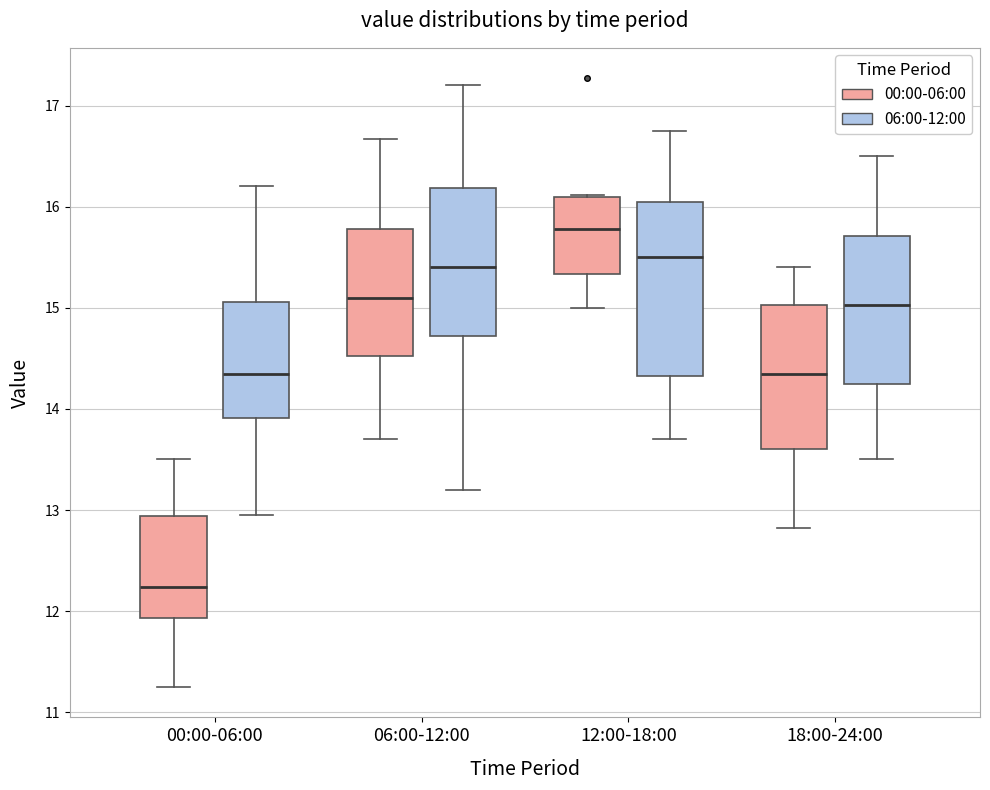

Reading left to right, read every box against the y-axis: the position of its median line, the range the box covers, and the ends of its whiskers. The values are not printed on the chart, so give them approximately, as read against the axis.

00:00-06:00 (00:00-06:00): median 12.2, box 11.9 to 12.9, whiskers 11.3 to 13.5
00:00-06:00 (06:00-12:00): median 14.4, box 13.9 to 15.1, whiskers 13.0 to 16.2
06:00-12:00 (00:00-06:00): median 15.1, box 14.5 to 15.8, whiskers 13.7 to 16.7
06:00-12:00 (06:00-12:00): median 15.4, box 14.7 to 16.2, whiskers 13.2 to 17.2
12:00-18:00 (00:00-06:00): median 15.8, box 15.3 to 16.1, whiskers 15.0 to 16.1
12:00-18:00 (06:00-12:00): median 15.5, box 14.3 to 16.1, whiskers 13.7 to 16.8
18:00-24:00 (00:00-06:00): median 14.4, box 13.6 to 15.0, whiskers 12.8 to 15.4
18:00-24:00 (06:00-12:00): median 15.0, box 14.3 to 15.7, whiskers 13.5 to 16.5